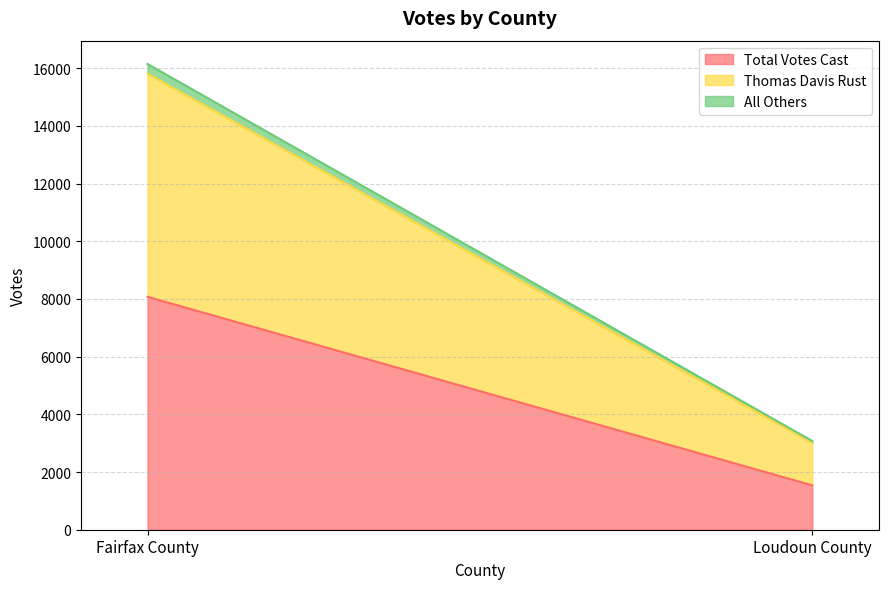

What is the label of the 2nd point from the left?

Loudoun County